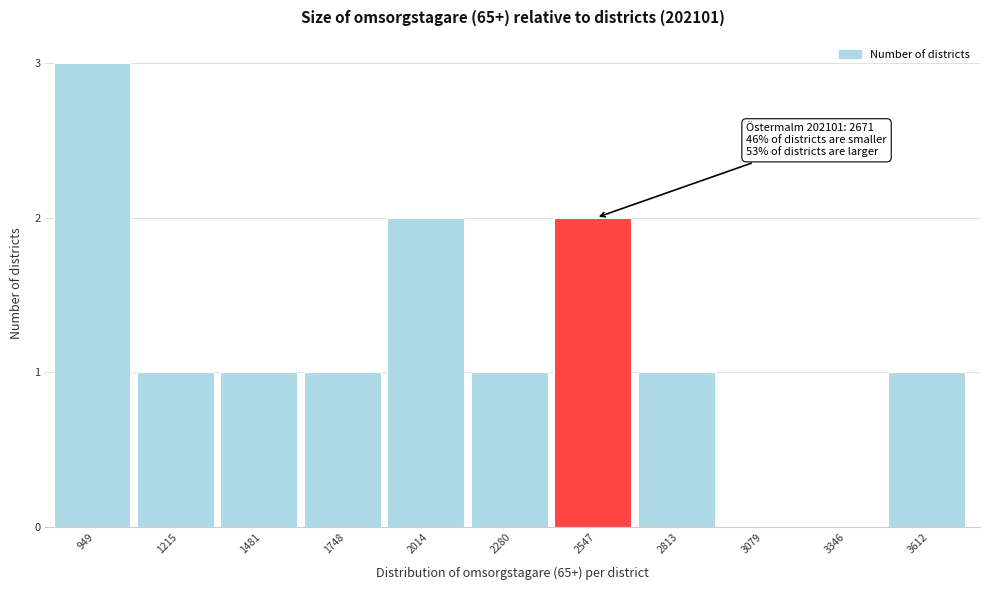

Reading left to right, what are all the values shown in this chart?

949=3	1215=1	1481=1	1748=1	2014=2	2280=1	2547=2	2813=1	3079=0	3346=0	3612=1